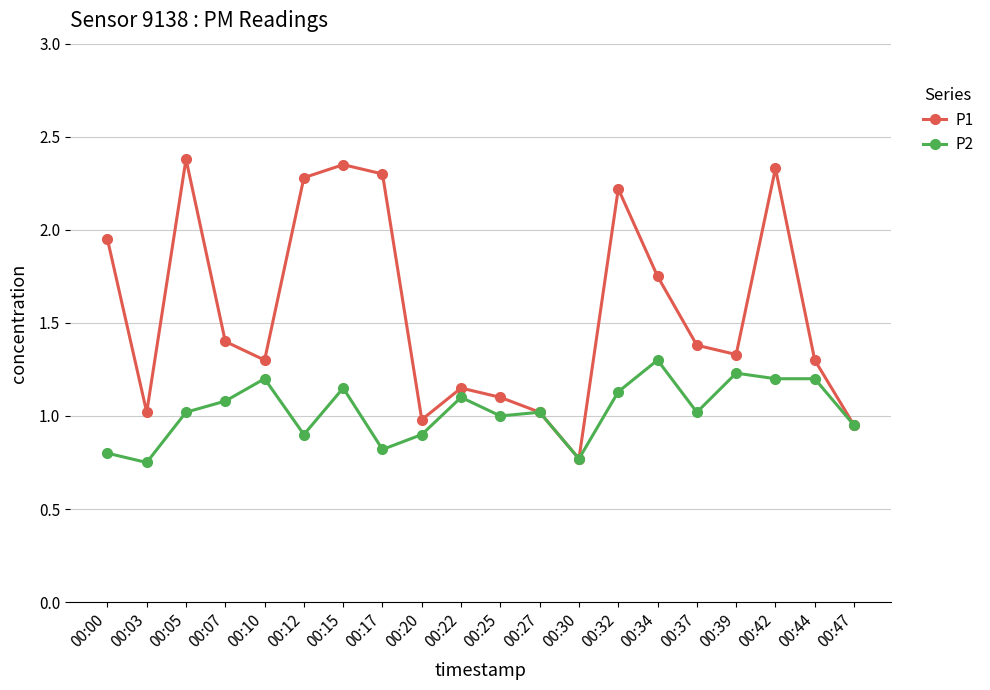

List the series in order of their overall mean, highest first.

P1, P2